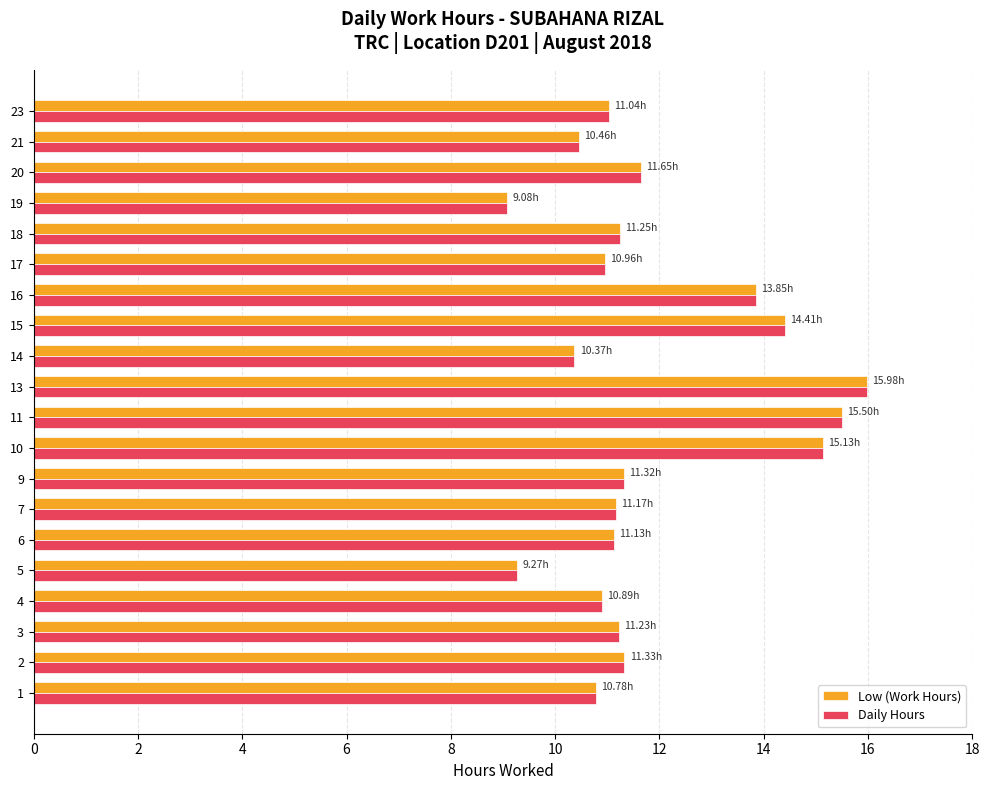

What are all the series names shown in the legend?

Low (Work Hours), Daily Hours